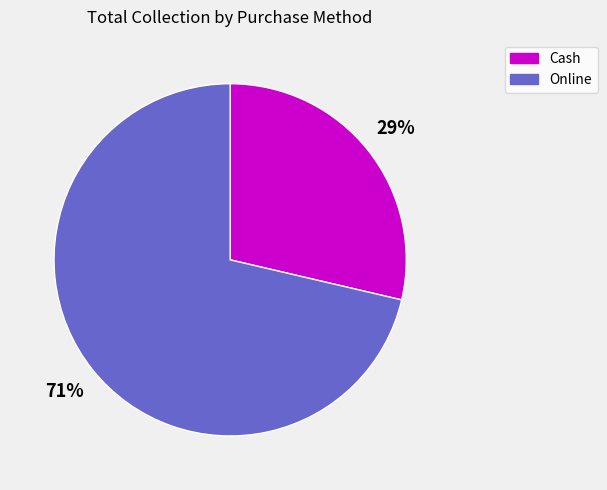

Which category has the smallest portion of the pie?

Cash